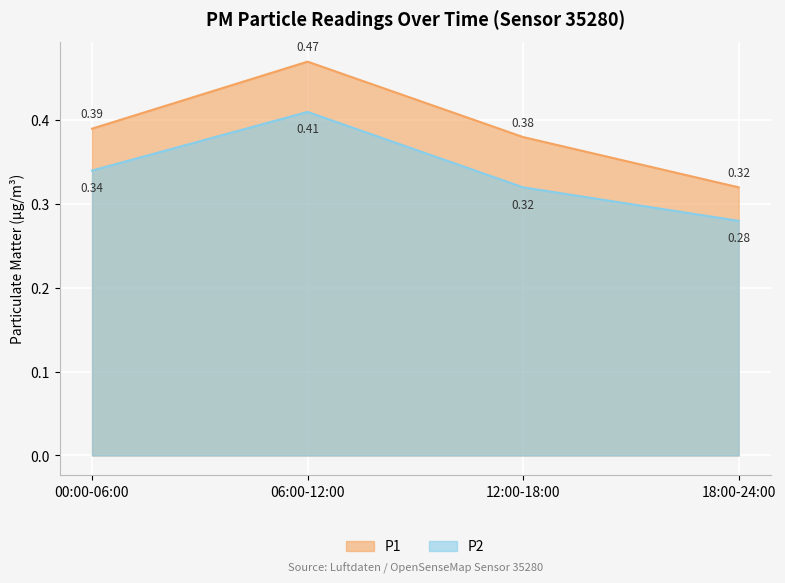

Which has a higher value, 18:00-24:00 or 06:00-12:00?

06:00-12:00